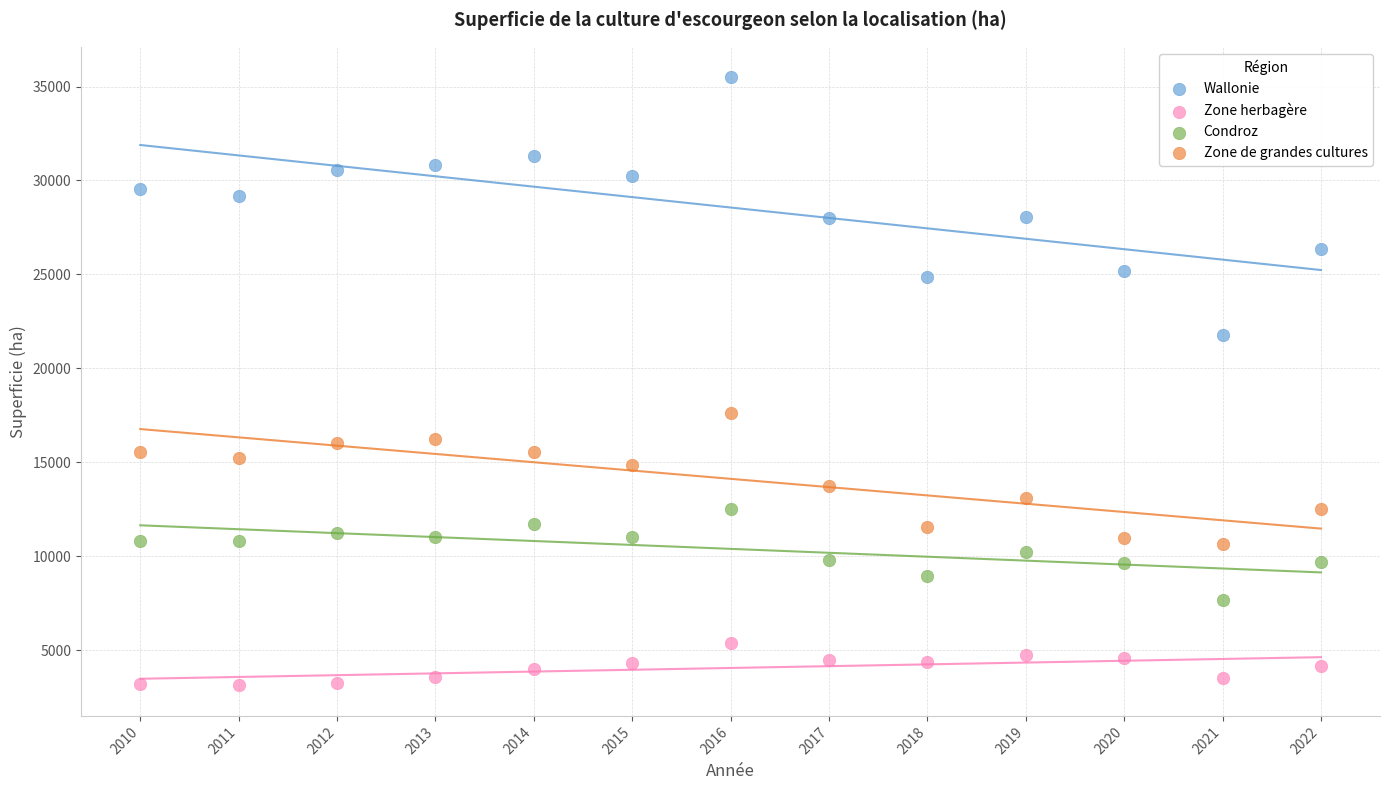

Which series has the widest spread of Y values?

Wallonie